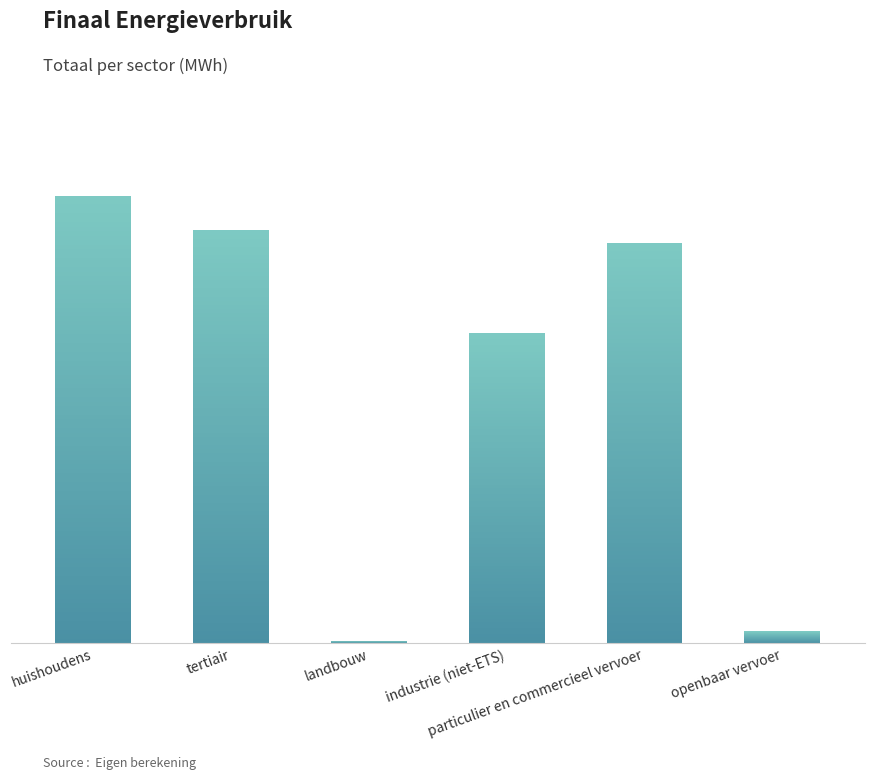

Reading left to right, what are all the values shown in this chart?

huishoudens=68200.5	tertiair=62887.5	landbouw=422.7	industrie (niet-ETS)=47257.1	particulier en commercieel vervoer=60937.4	openbaar vervoer=1827.5